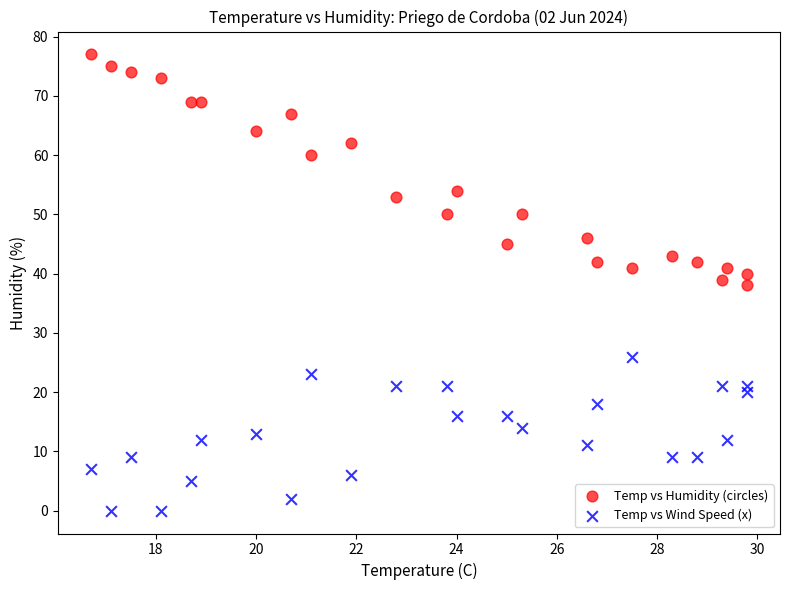

Which series has the largest Y range (max minus min)?

Temp vs Humidity (circles)